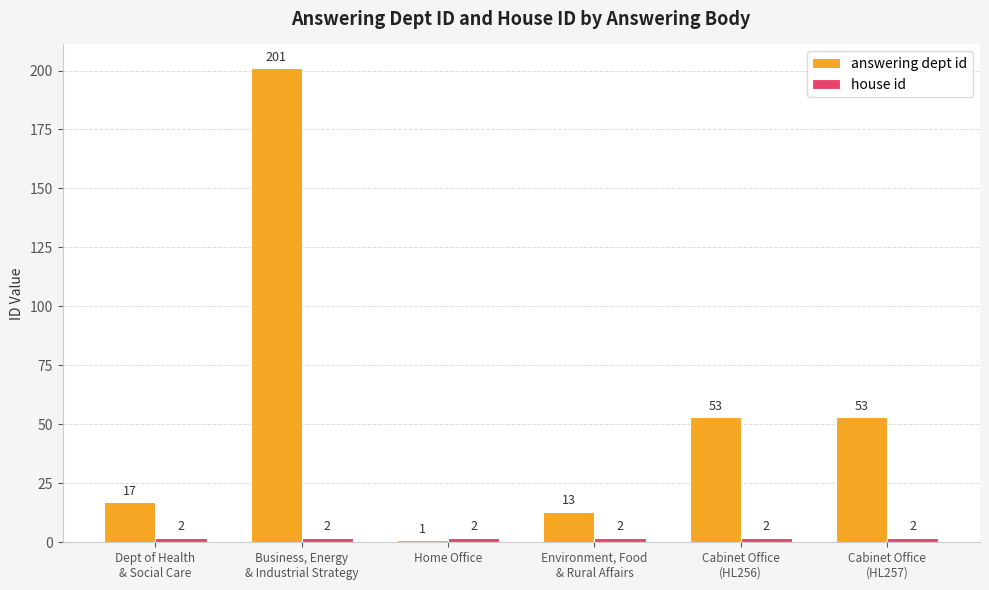

What is the greatest value displayed?

201